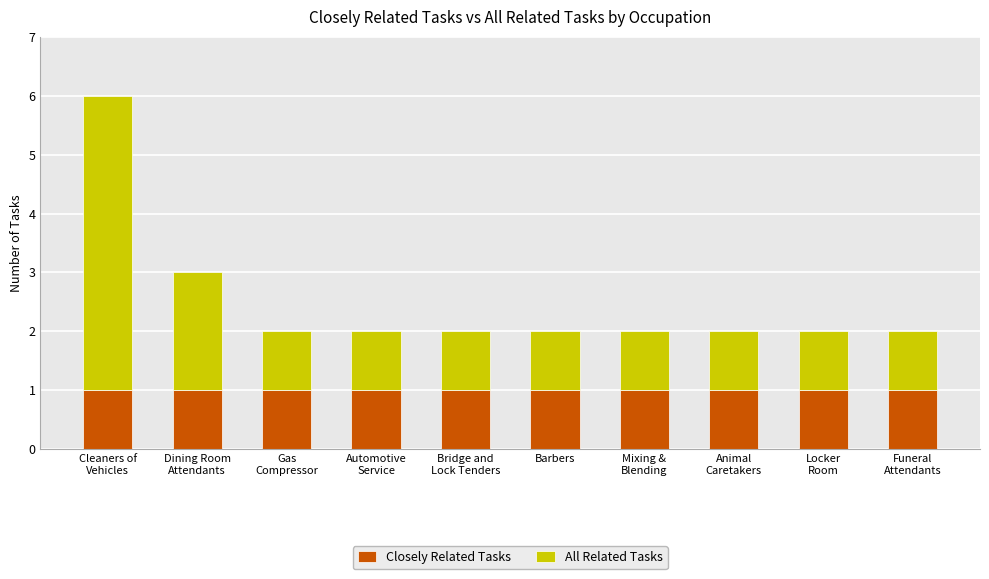

What is the sum of all Closely Related Tasks values?

10